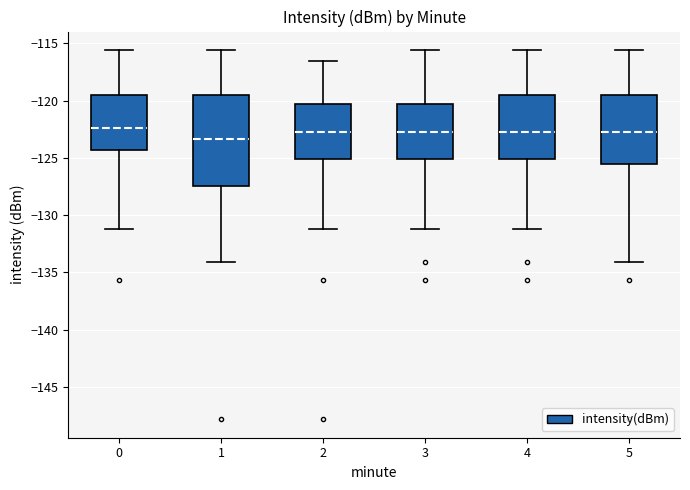

Reading left to right, transcribe this box plot: for each box, give where its median line is, the range the box spans, and where its two whiskers end, as read against the y-axis. The values are not printed on the chart, so give them approximately, as read against the axis.

0: median -122.5, box -124.5 to -119.5, whiskers -131.0 to -115.5
1: median -123.5, box -127.5 to -119.5, whiskers -134.0 to -115.5
2: median -123.0, box -125.0 to -120.5, whiskers -131.0 to -116.5
3: median -123.0, box -125.0 to -120.5, whiskers -131.0 to -115.5
4: median -123.0, box -125.0 to -119.5, whiskers -131.0 to -115.5
5: median -123.0, box -125.5 to -119.5, whiskers -134.0 to -115.5